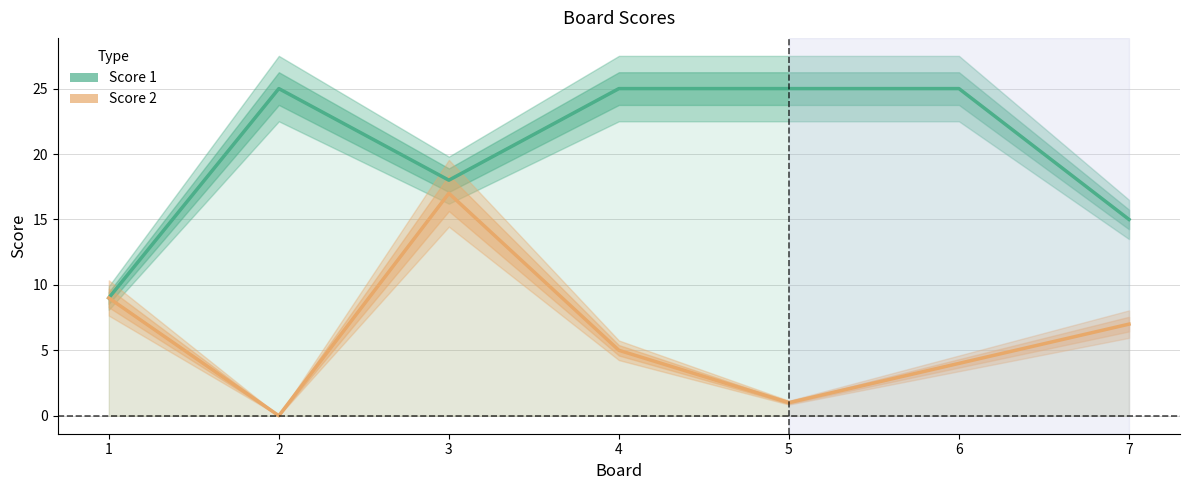

True or false: Score 1 has a value of 27 at 3.

False